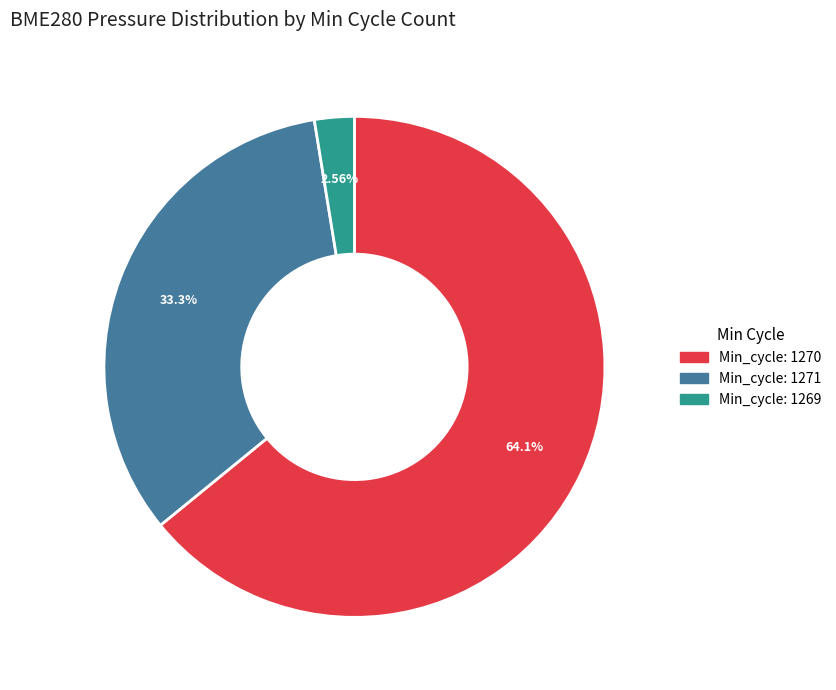

Does any single category account for the majority?

Yes